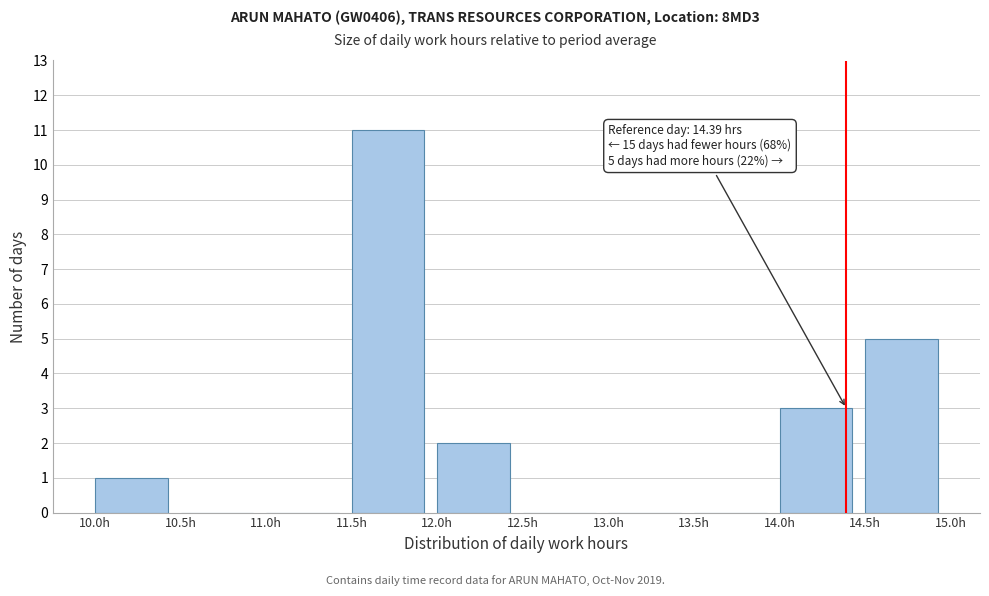

Which range on the x-axis has the tallest bar?

11.5 to 12.0